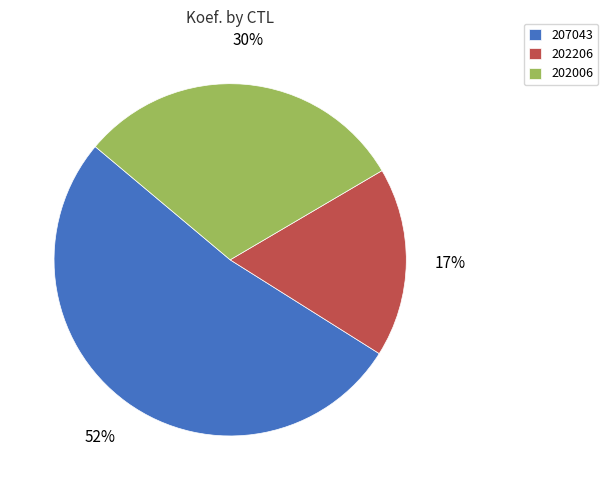

Is 202006 the majority of the pie?

No